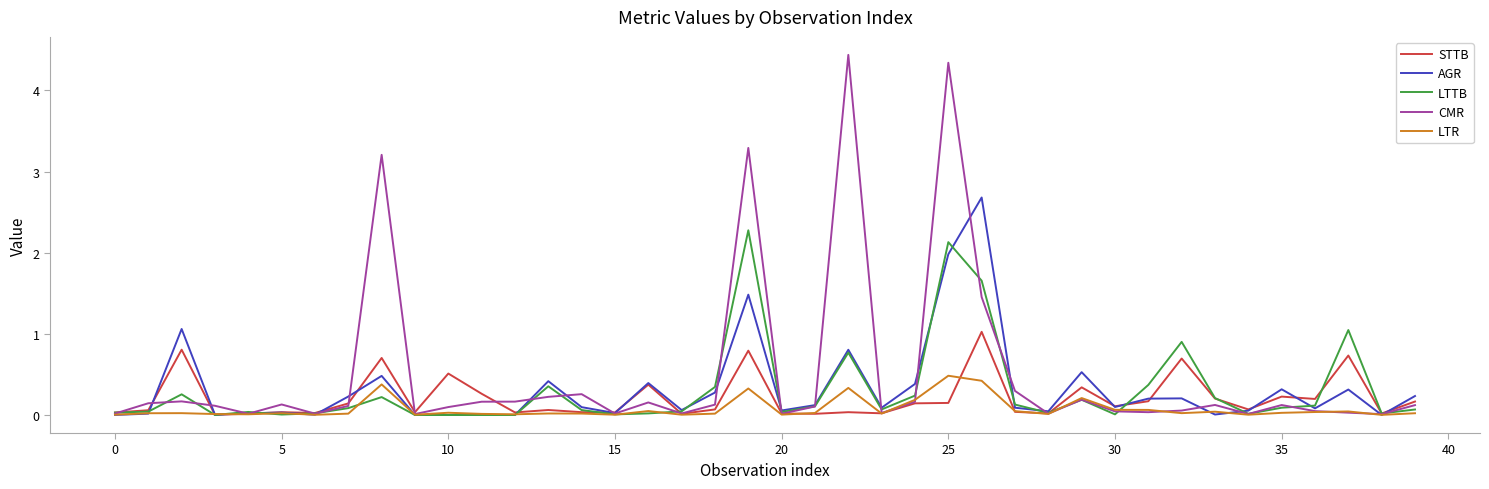

What is the highest value of the STTB series?

1.0